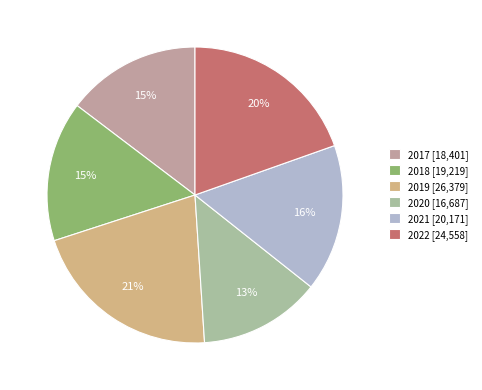

To the nearest percent, what is the average slice percentage?

17%